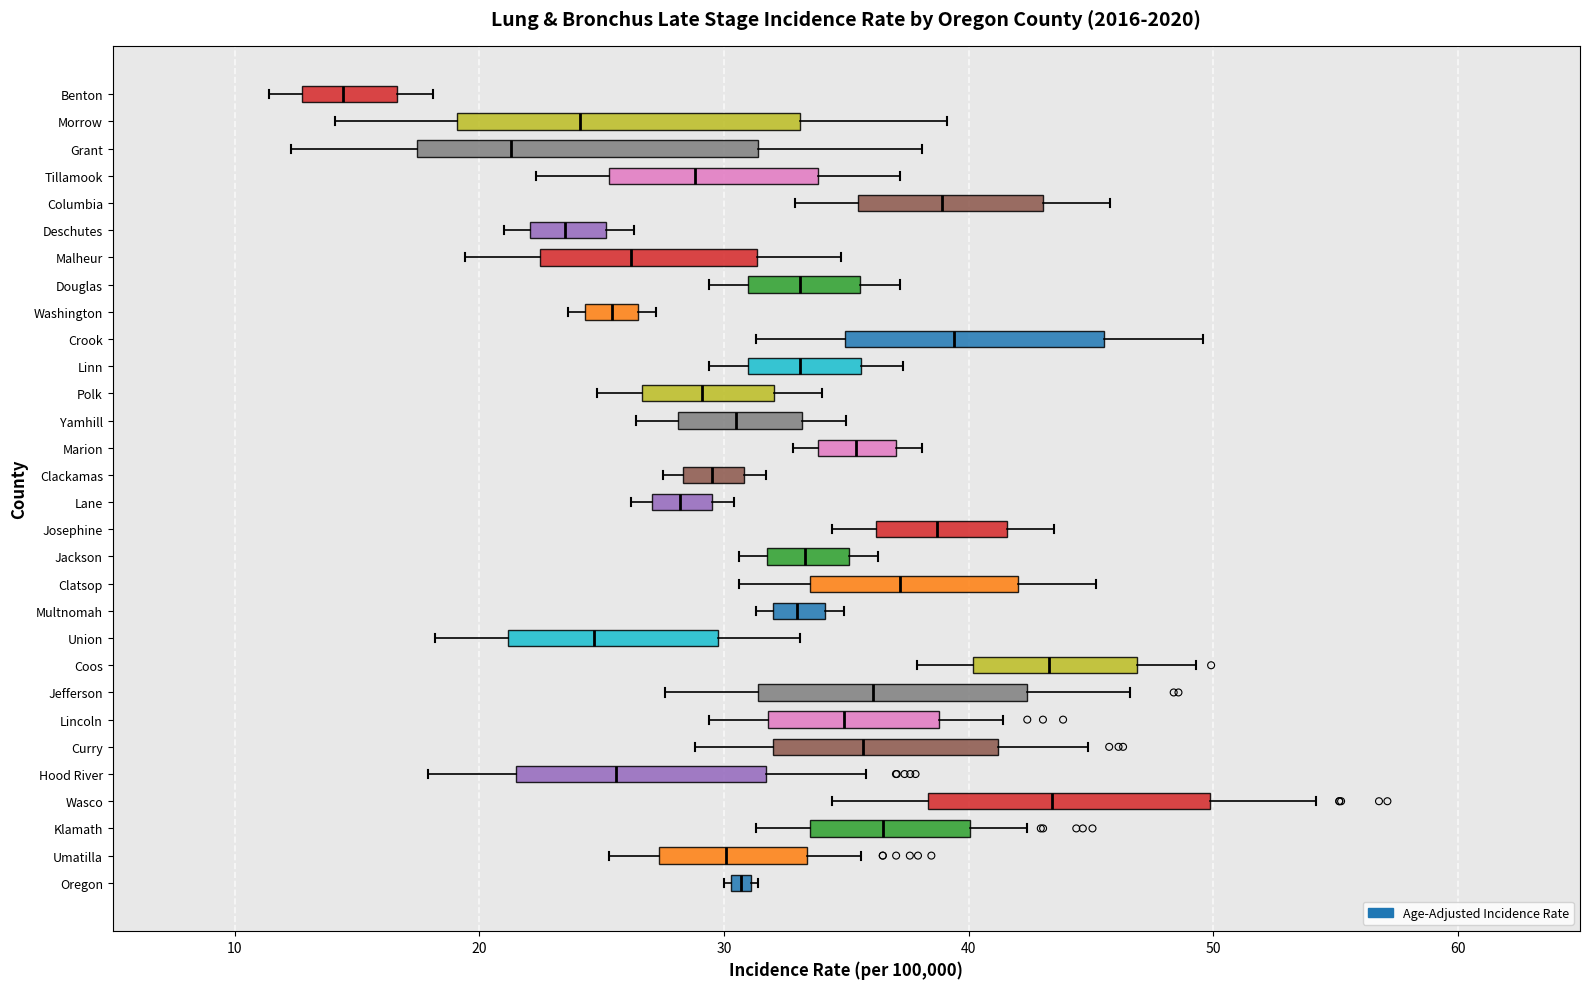

Where is the left edge of the box for Klamath on the x-axis? The values are not printed on the chart, so give them approximately, as read against the axis.

34